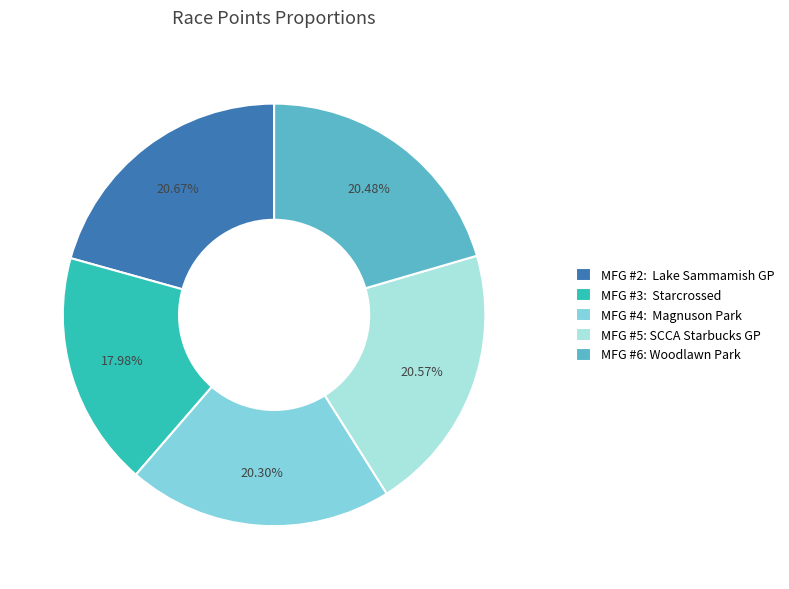

To the nearest percent, what is the average slice percentage?

20%